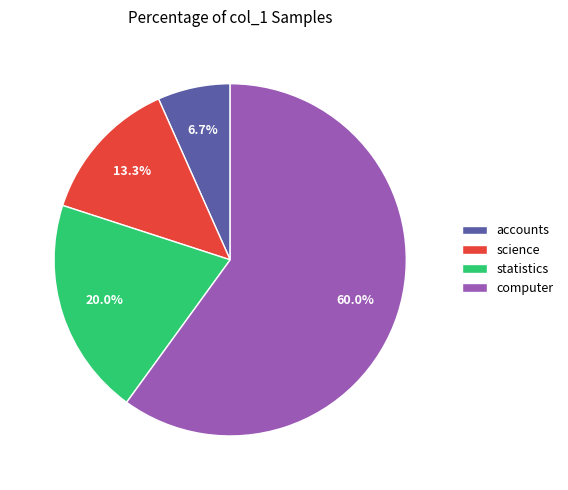

Is statistics the majority of the pie?

No